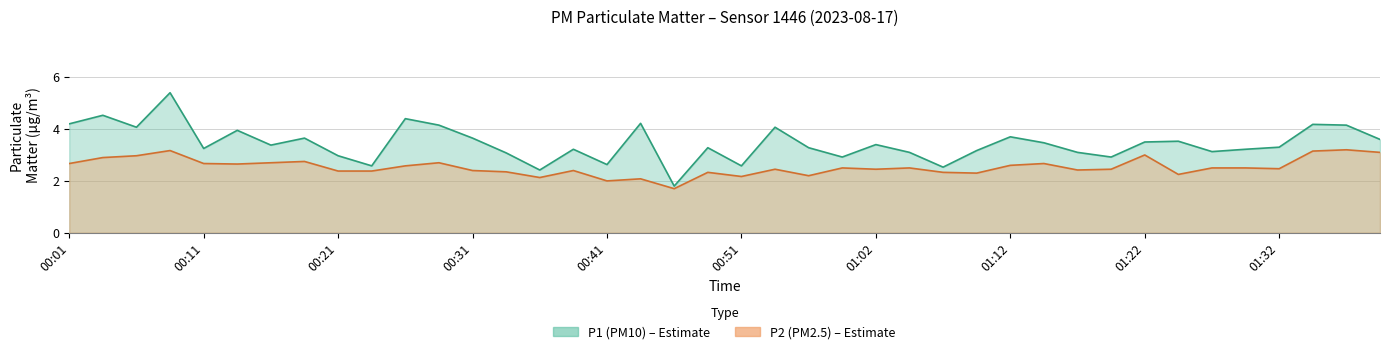

Between 00:31 and 00:46, which is larger?

00:31